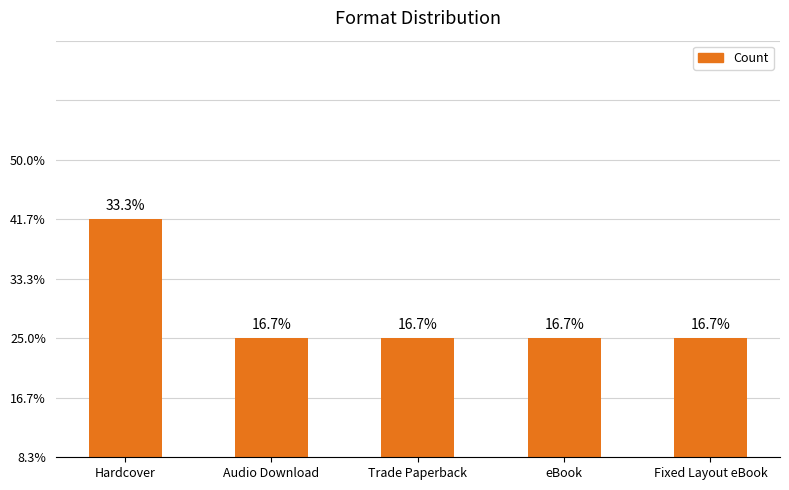

The chart shows a value of 1 at Trade Paperback. True or false?

True